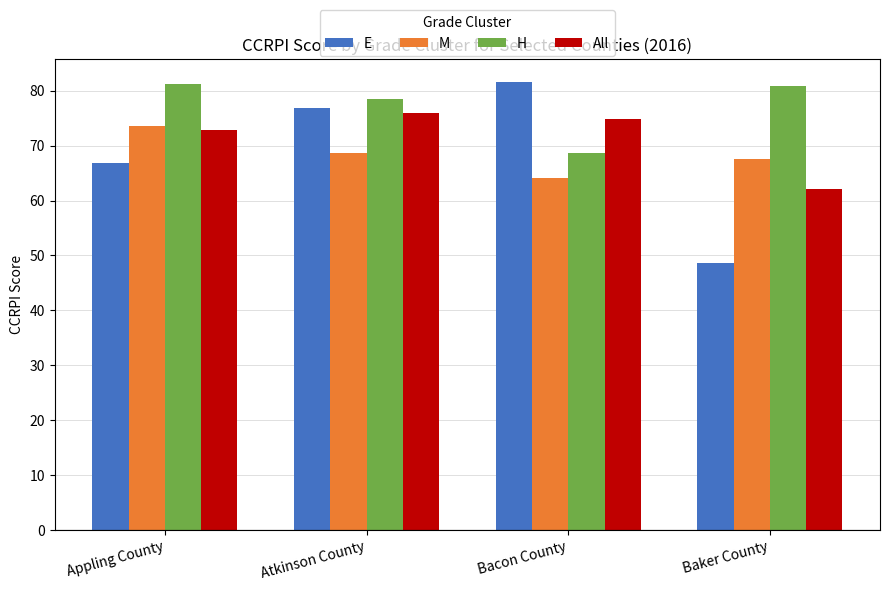

What is the label of the 1st bar from the left?

Appling County